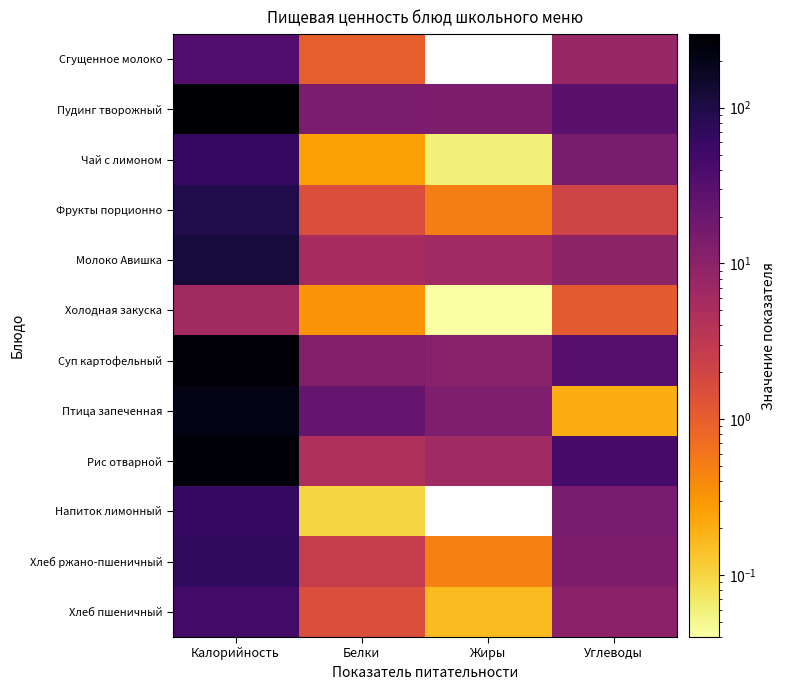

Rank the series by their maximum value, from lowest to highest.

Холодная закуска, Сгущенное молоко, Хлеб пшеничный, Чай с лимоном, Напиток лимонный, Хлеб ржано-пшеничный, Фрукты порционно, Молоко Авишка, Птица запеченная, Рис отварной, Суп картофельный, Пудинг творожный